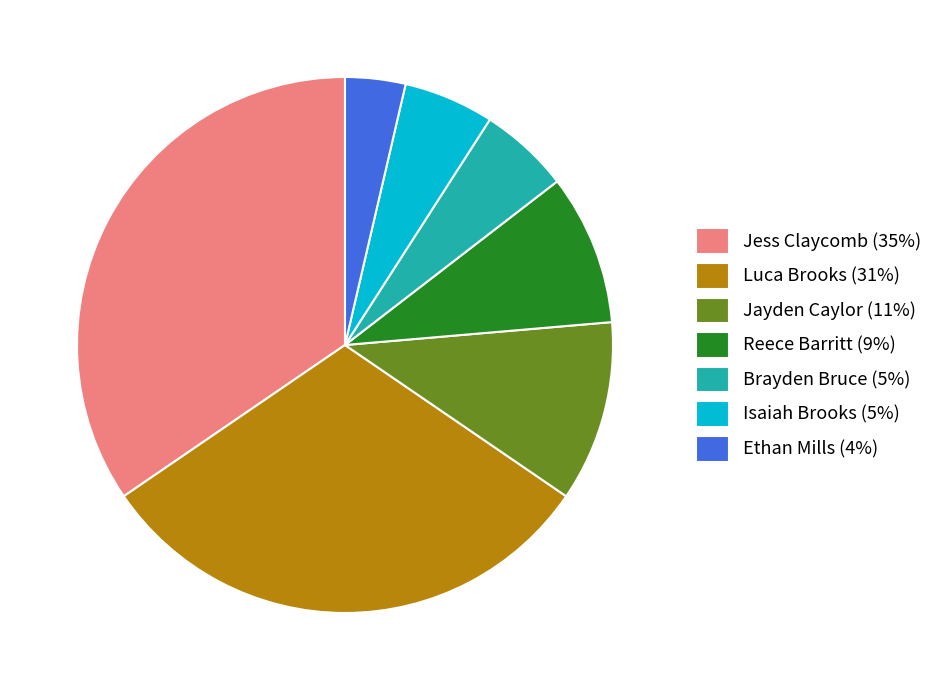

The Isaiah Brooks slice represents 5% of the pie. True or false?

True